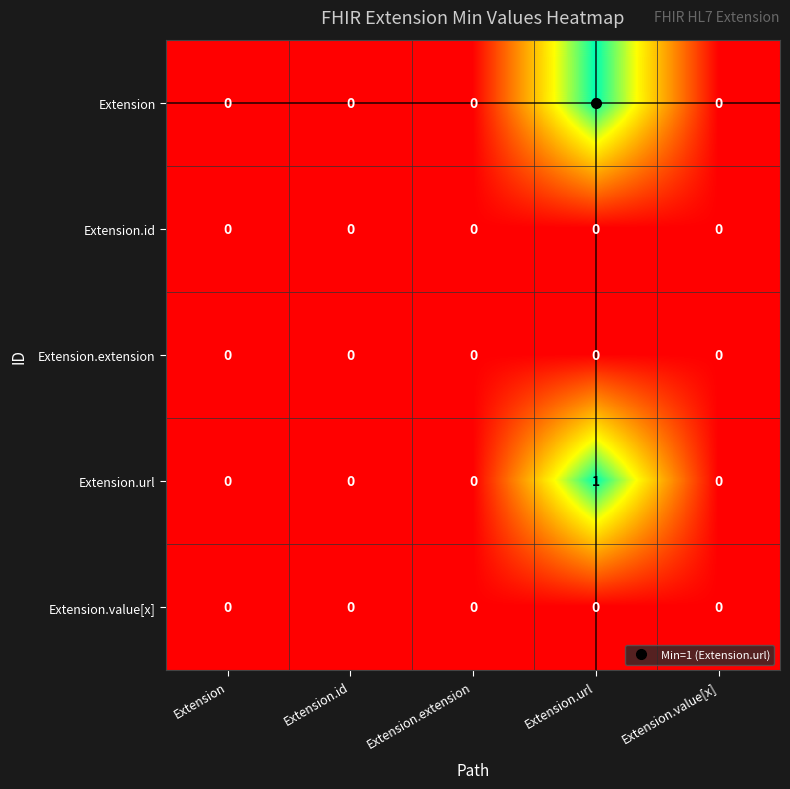

At which category is the sum across all series the highest?

Extension.url